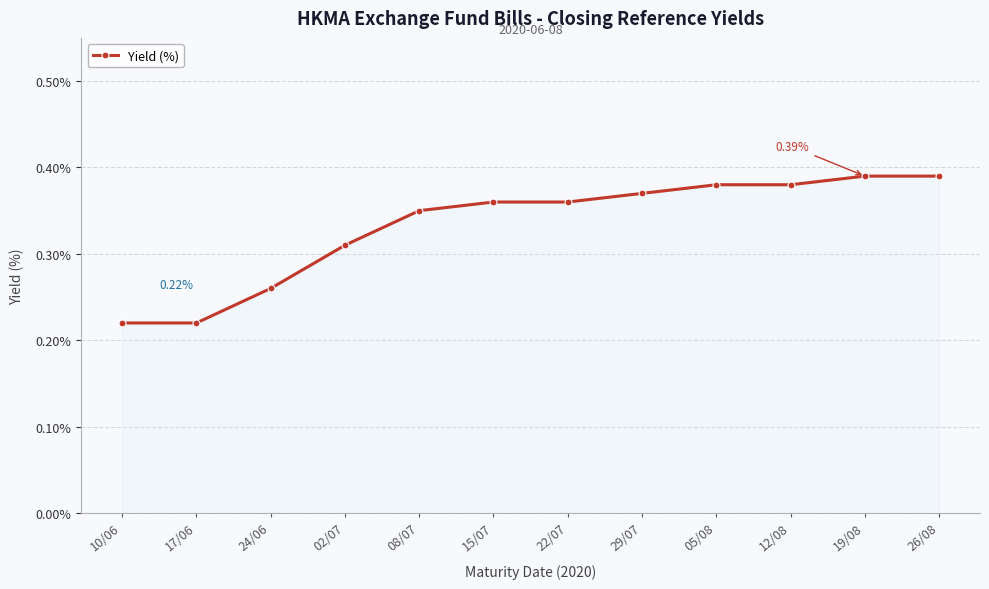

What is the change in value from 24/06 to 26/08?

+0.1